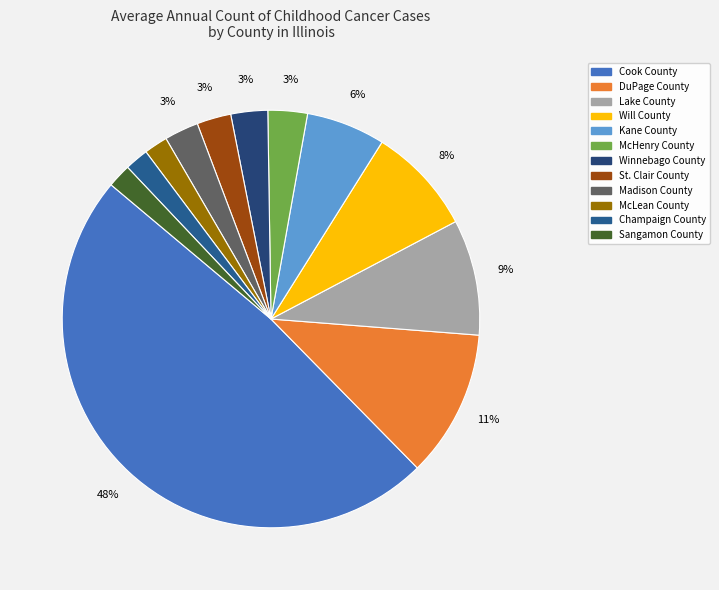

Which category has the biggest portion of the pie?

Cook County